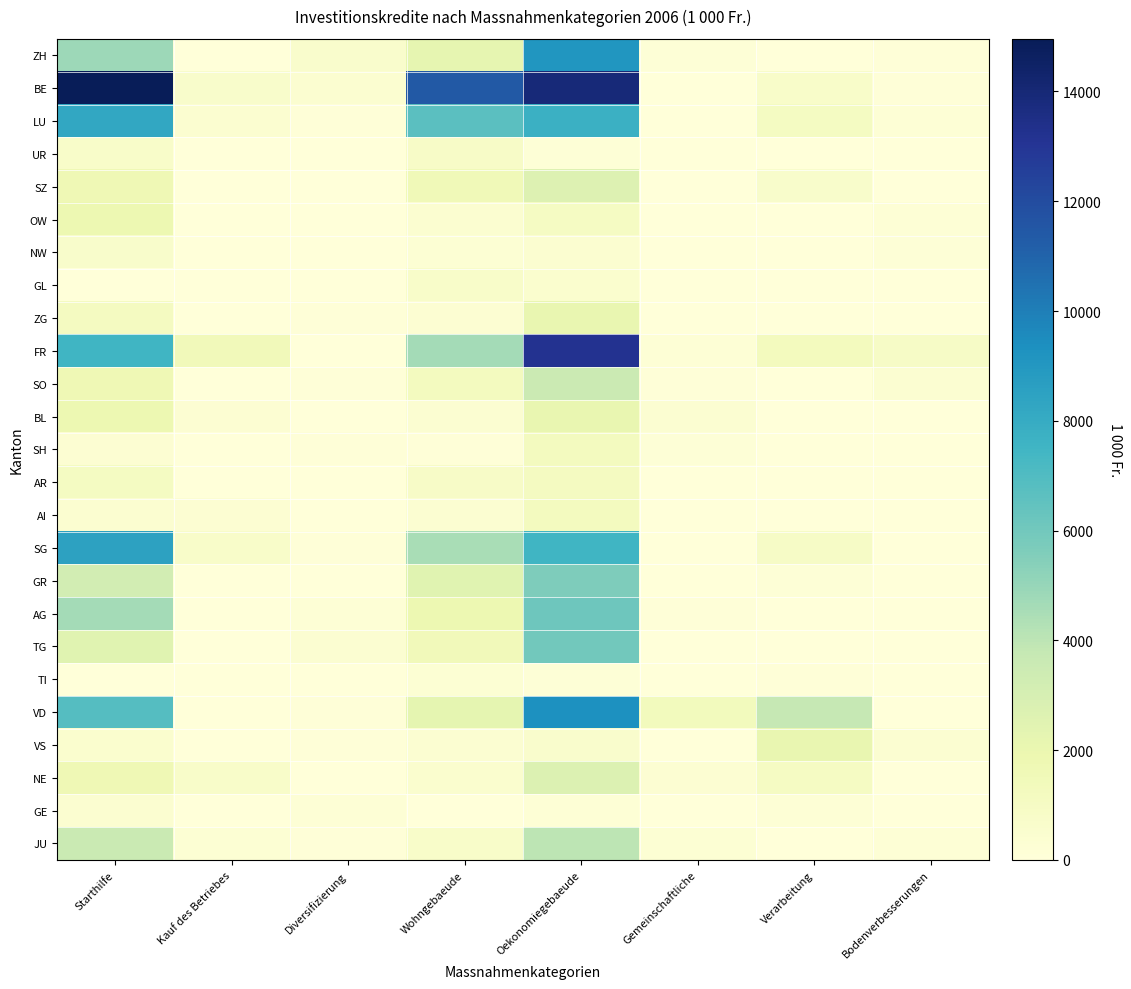

Between Bodenverbesserungen and Starthilfe, which is larger?

Starthilfe